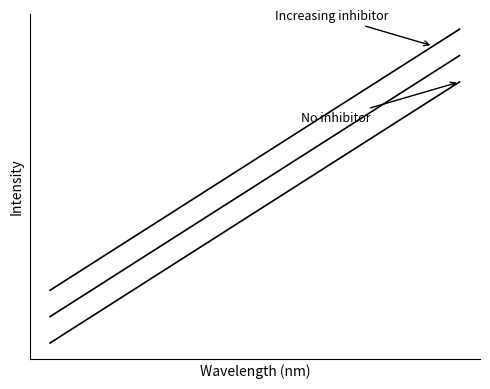

Is this an area chart (filled region under the line)?

No